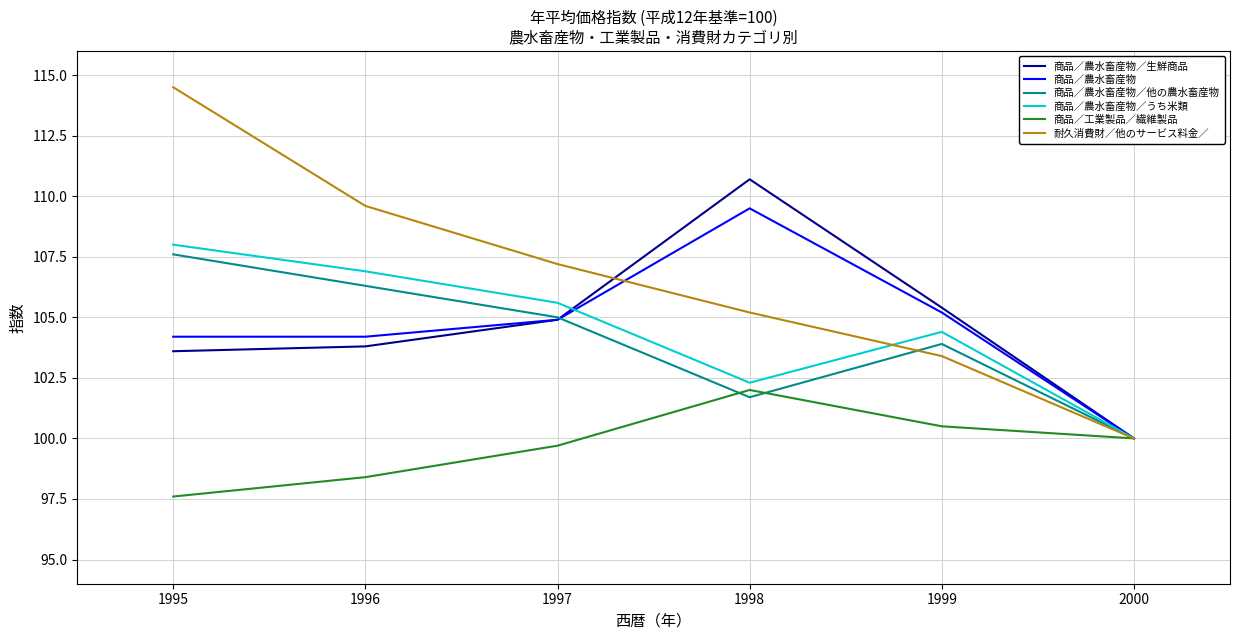

Rank the series by their maximum value, from lowest to highest.

商品／工業製品／繊維製品, 商品／農水畜産物／他の農水畜産物, 商品／農水畜産物／うち米類, 商品／農水畜産物, 商品／農水畜産物／生鮮商品, 耐久消費財／他のサービス料金／